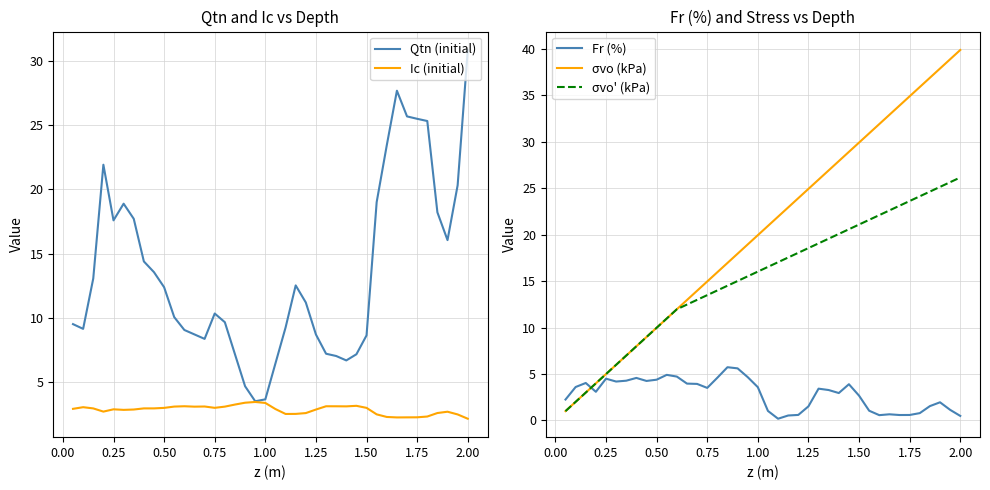

True or false: Fr (%) and σvo (kPa) intersect in this chart.

True